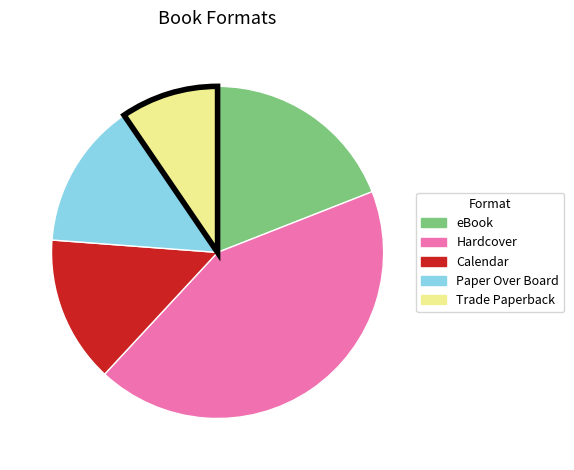

Between Paper Over Board and eBook, which is larger?

eBook